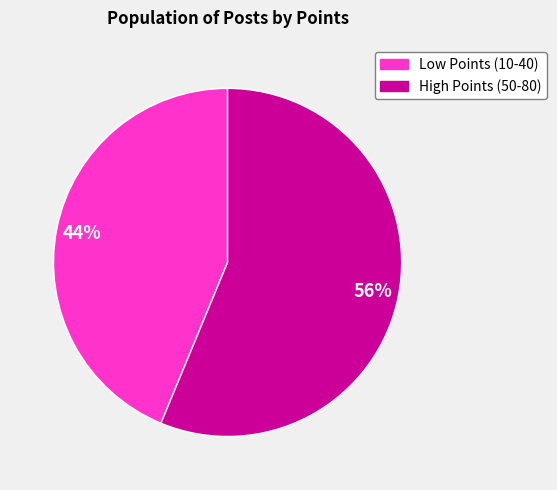

How many segments does this pie chart have?

2